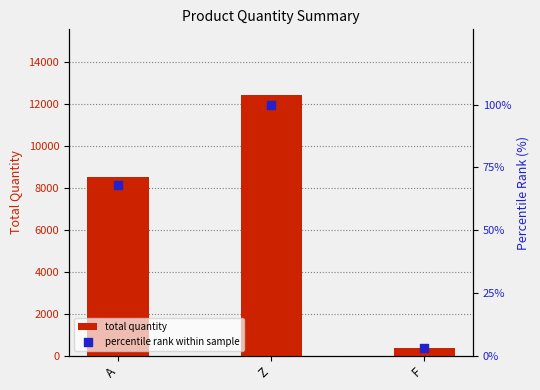

What is the total value across all series at A?

8589